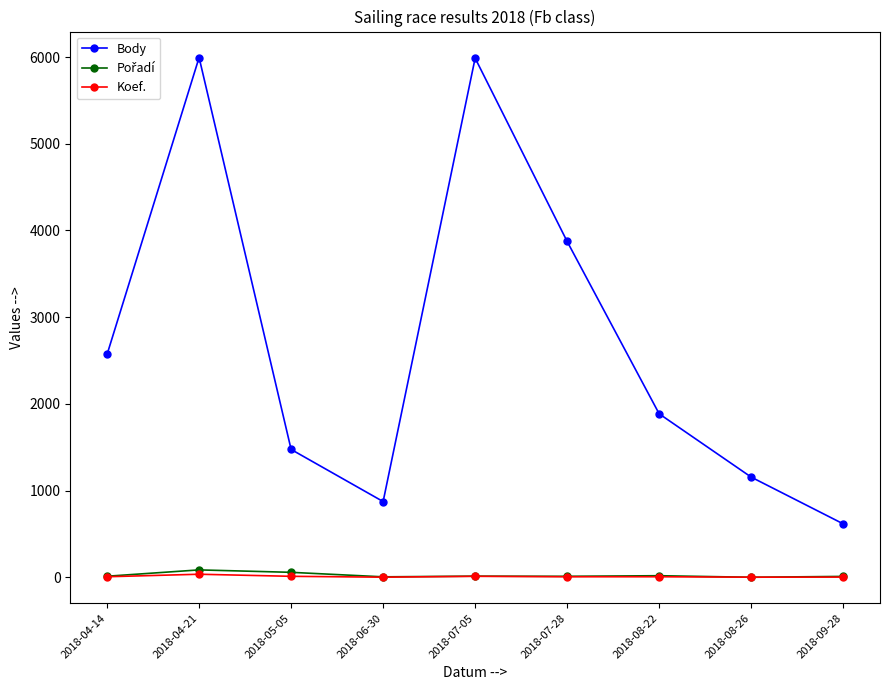

Which series changed the most between 2018-04-21 and 2018-09-28?

Body